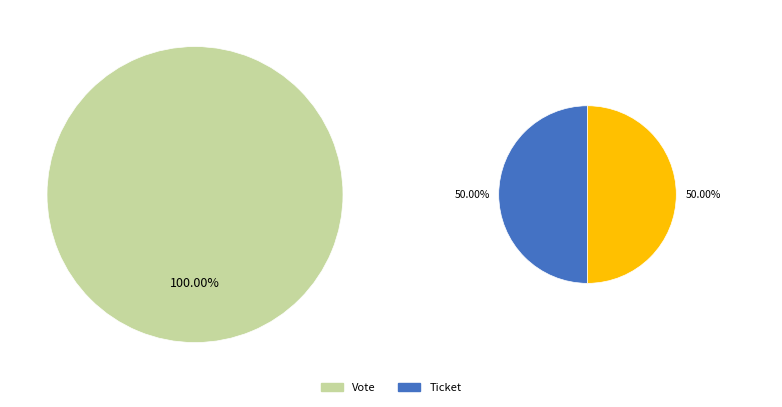

What percentage do Ticket and Vote together represent?

100.0%